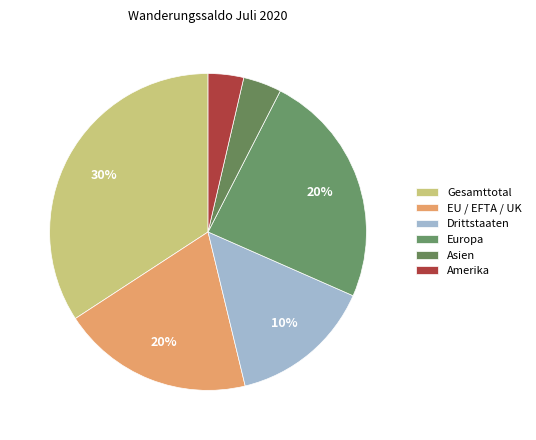

Which category has the smallest portion of the pie?

Amerika